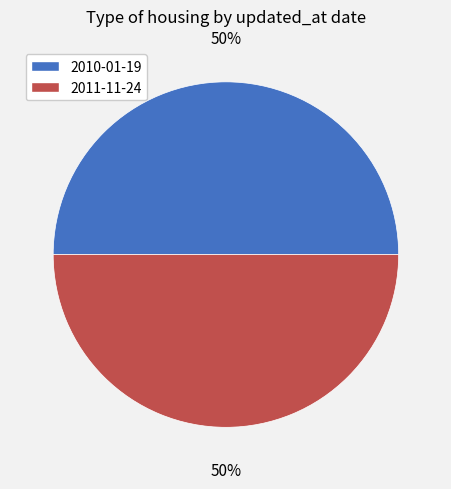

Approximately how many times larger is the value at 2010-01-19 compared to 2011-11-24?

1.0